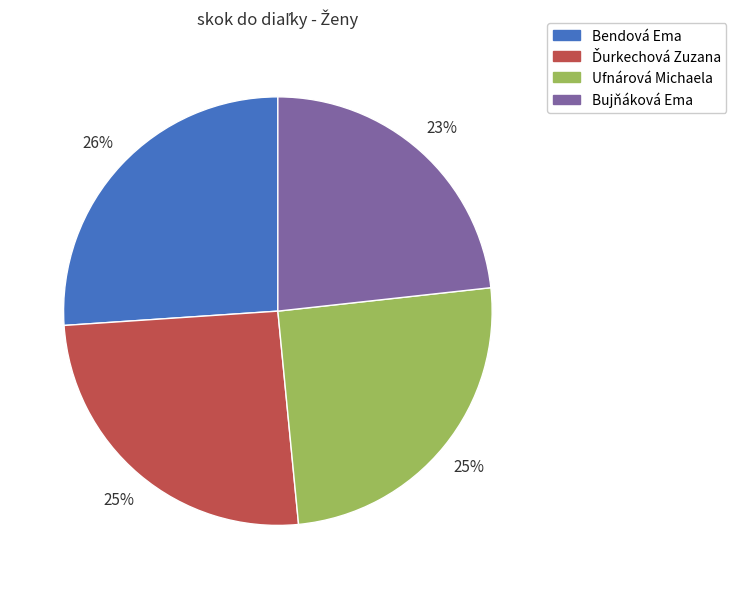

Which category has the biggest portion of the pie?

Bendová Ema